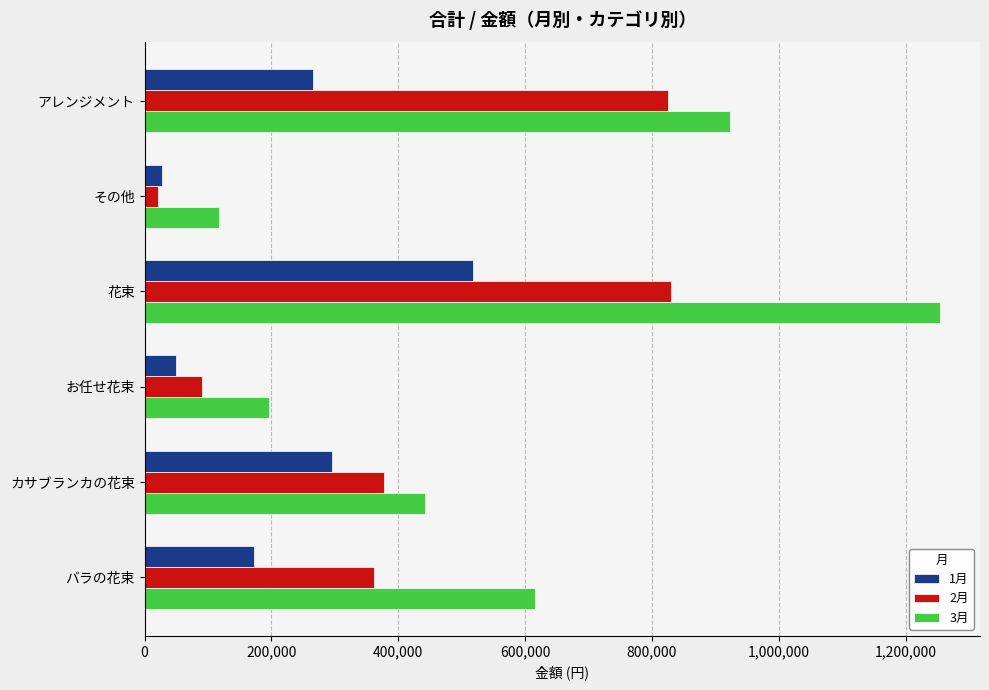

At how many categories does at least one series exceed 941635?

1